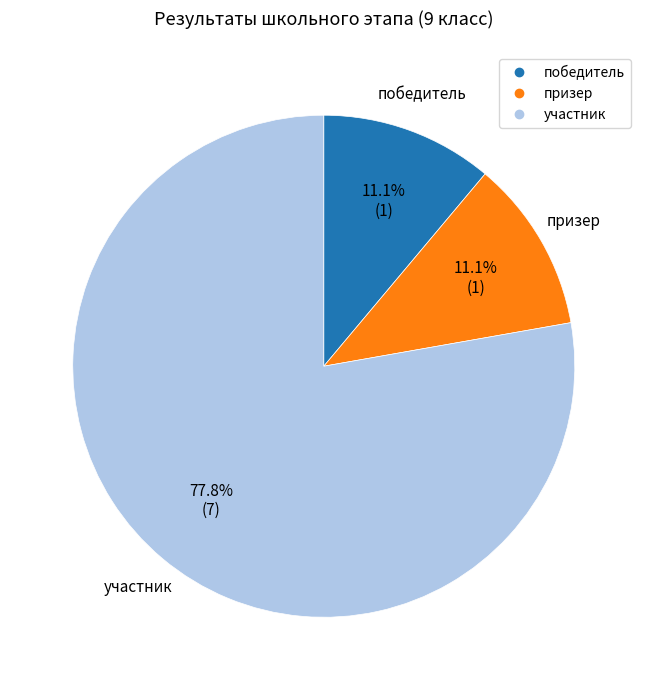

The победитель slice represents 11% of the pie. True or false?

True